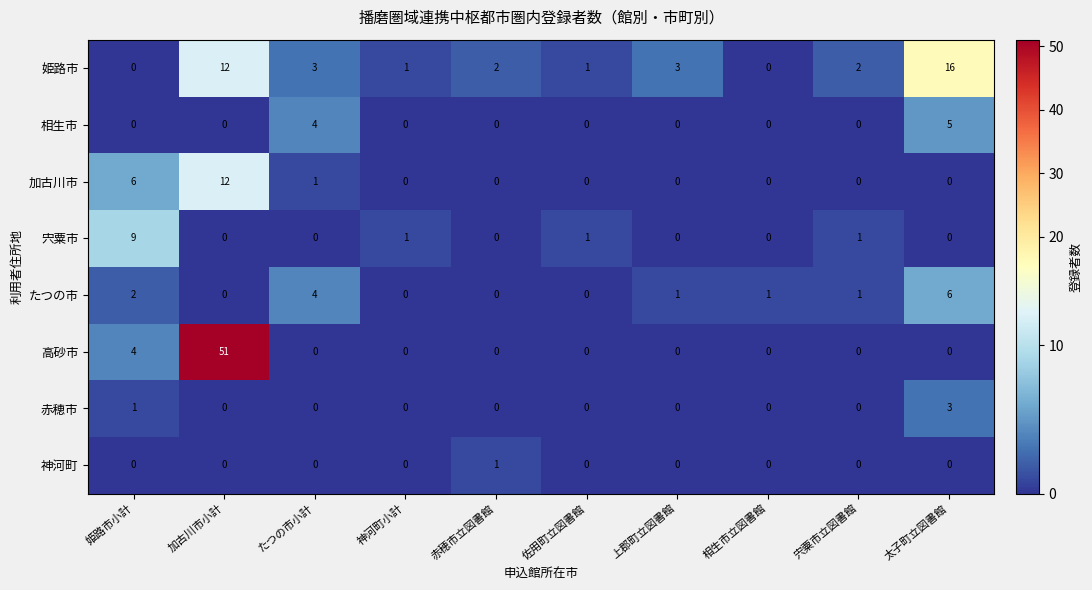

What is the greatest value displayed?

51